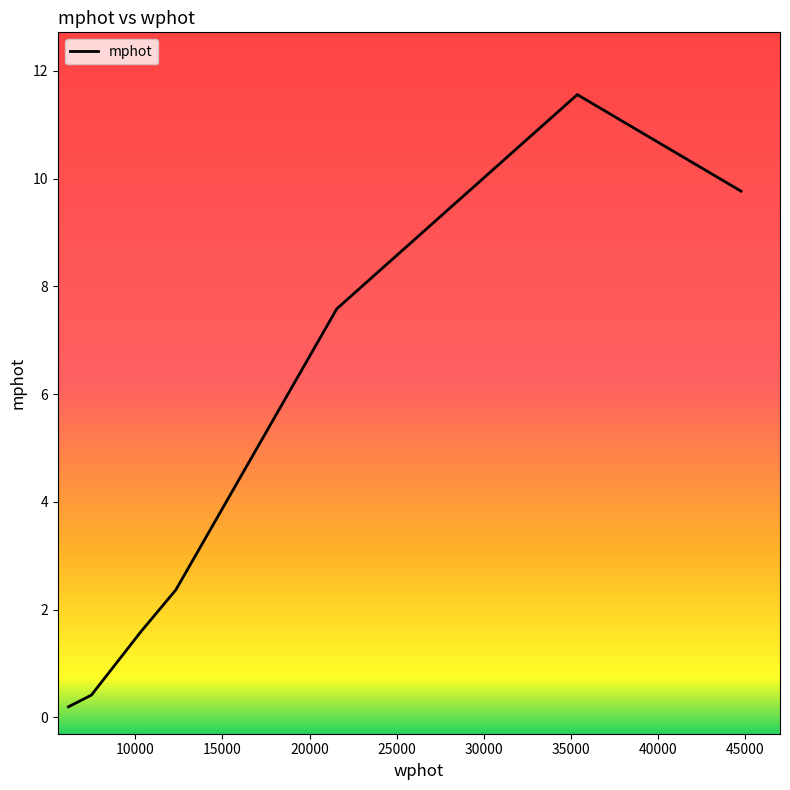

How many interior local peaks (higher than both neighbors) does the data have?

1